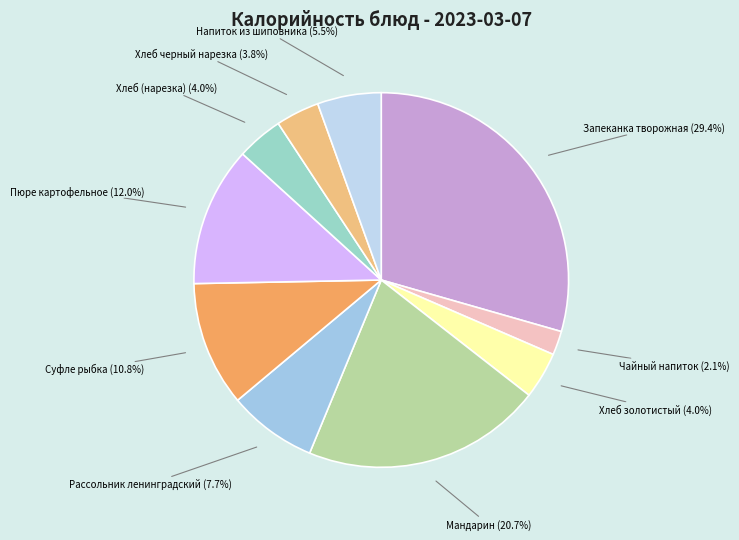

Count the number of slices in the pie.

10